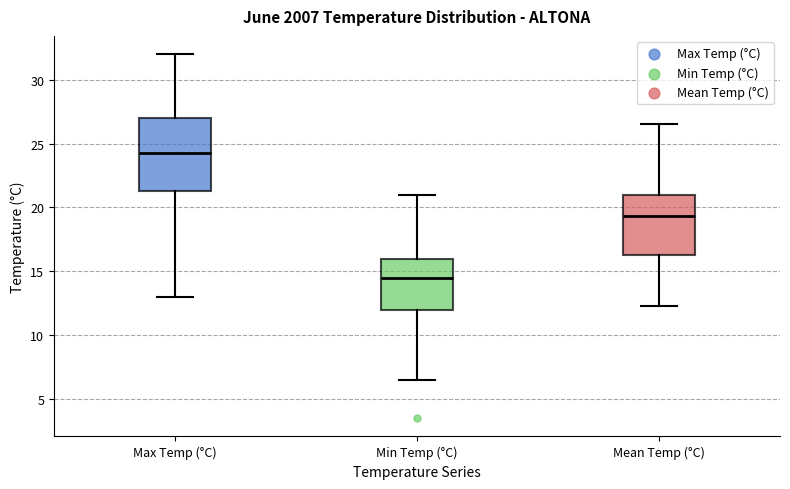

Reading left to right, read every box against the y-axis: the position of its median line, the range the box covers, and the ends of its whiskers. The values are not printed on the chart, so give them approximately, as read against the axis.

Max Temp (°C): median 24.5, box 21.5 to 27.0, whiskers 13.0 to 32.0
Min Temp (°C): median 14.5, box 12.0 to 16.0, whiskers 6.5 to 21.0
Mean Temp (°C): median 19.5, box 16.5 to 21.0, whiskers 12.5 to 26.5